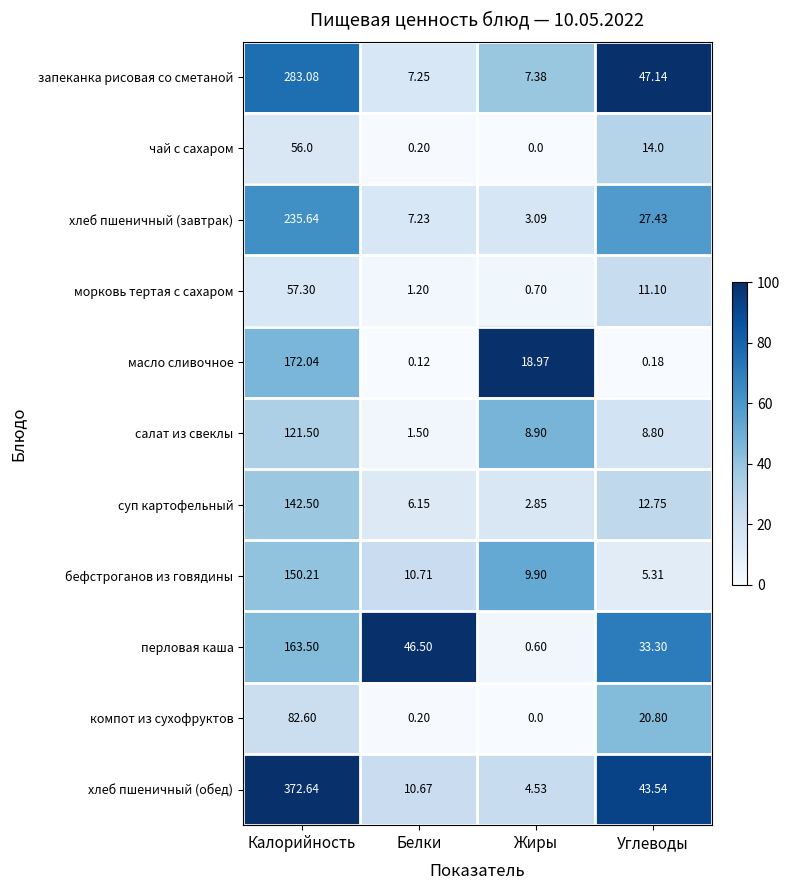

Which series has the widest spread of values?

хлеб пшеничный (обед)